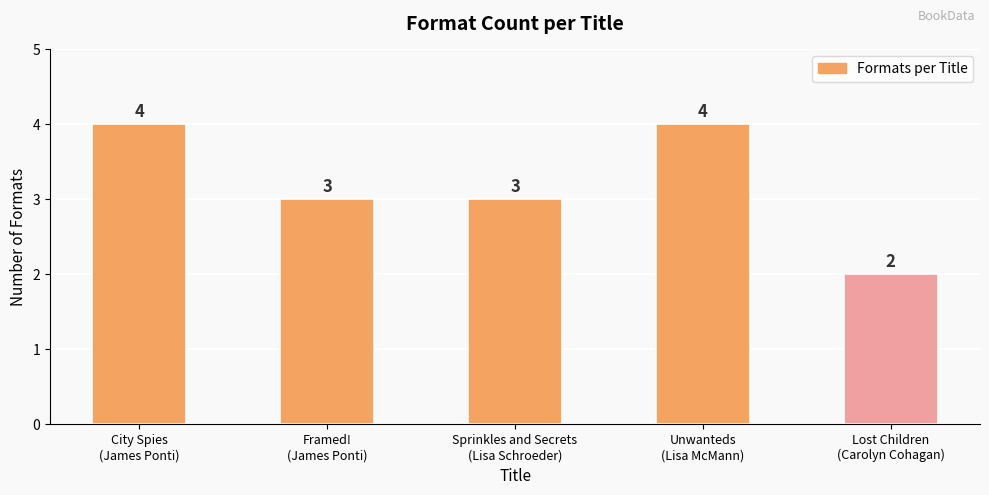

What value does the data have at Lost Children
(Carolyn Cohagan)?

2